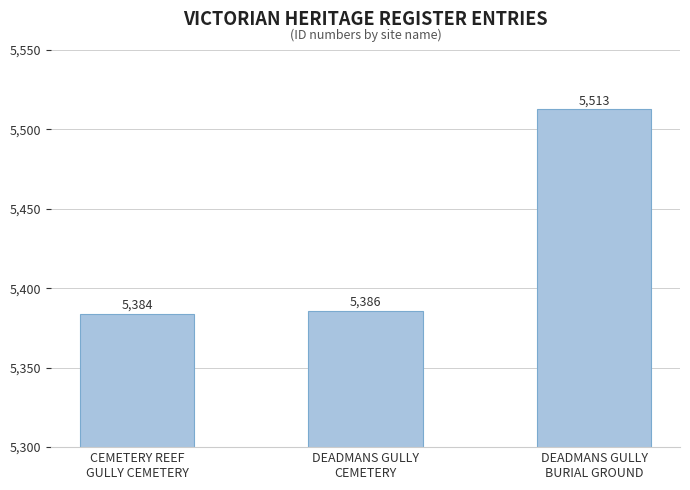

What is the sum of the values at CEMETERY REEF
GULLY CEMETERY and DEADMANS GULLY
BURIAL GROUND?

10897